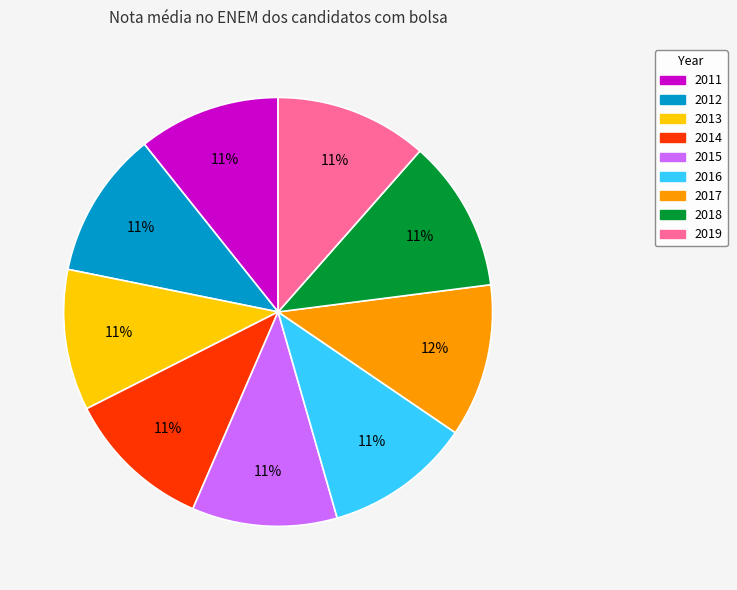

To the nearest percent, what is the difference between the largest and smallest slice percentages?

1%